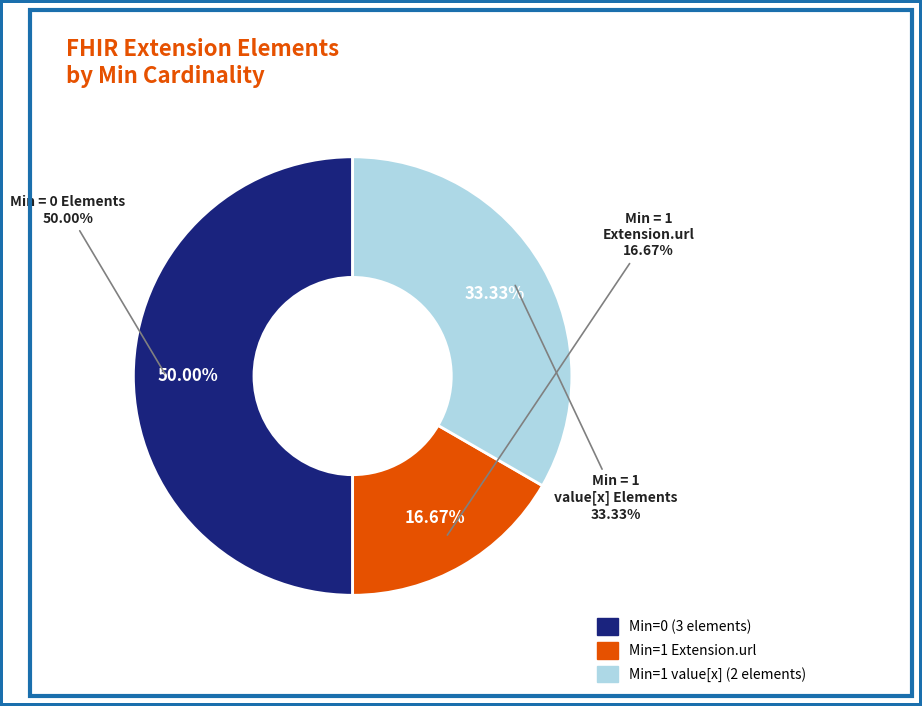

Does Extension.url account for over 50% of the chart?

No